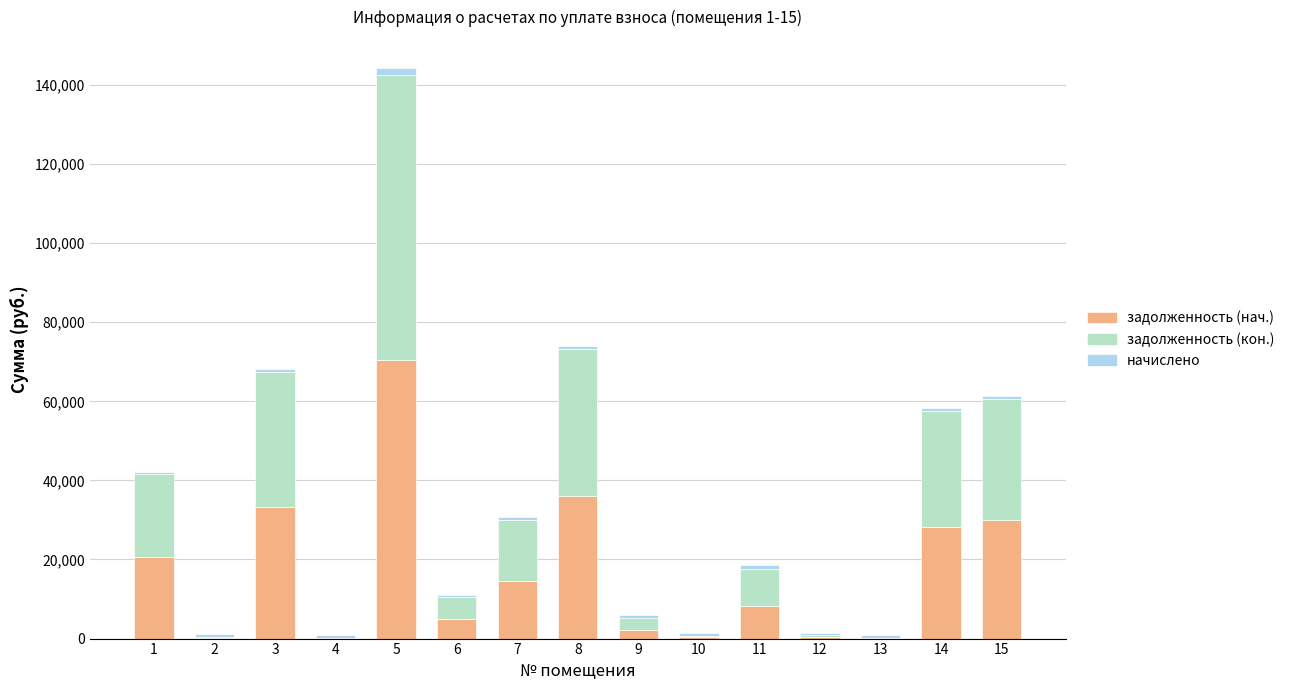

What is the maximum value for задолженность (нач.)?

70329.1